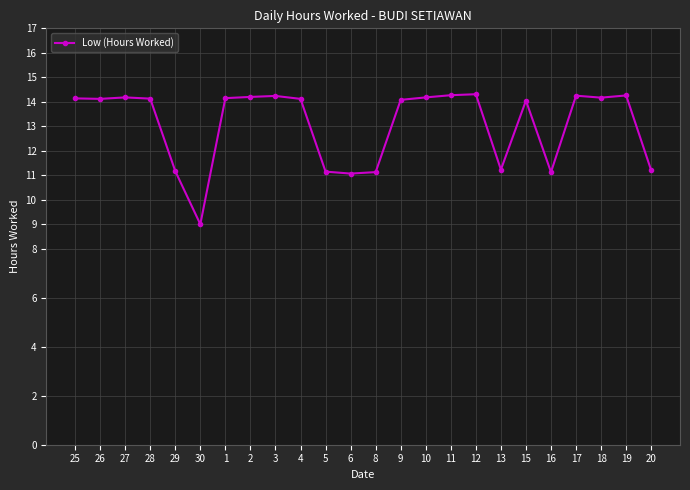

Read the value at 6.

11.1